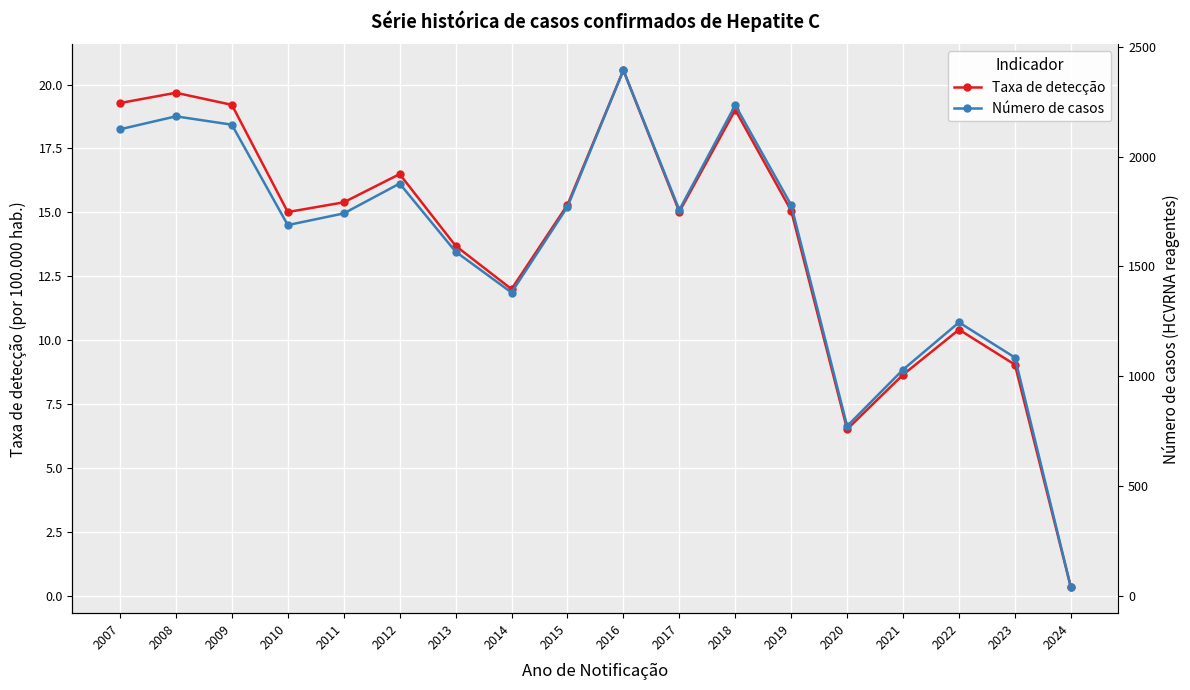

True or false: Taxa de detecção and Número de casos intersect in this chart.

False